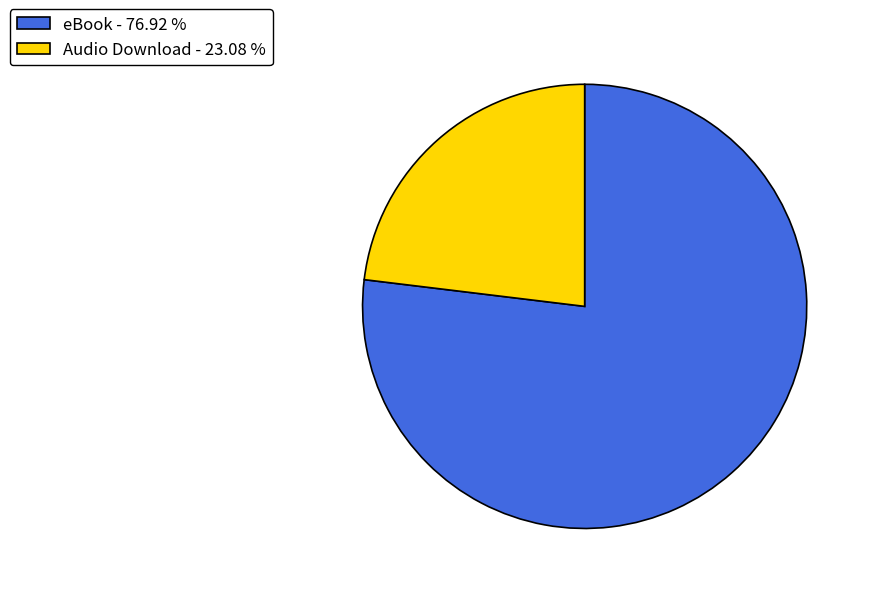

Combined, do Audio Download - 23.08 % and eBook - 76.92 % account for over 50%?

Yes